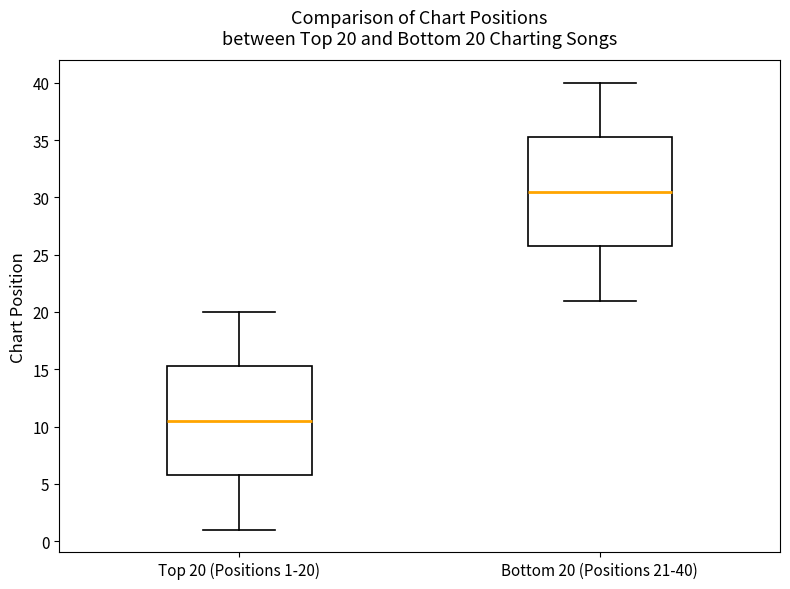

Which box has the lowest median line?

Top 20 (Positions 1-20)